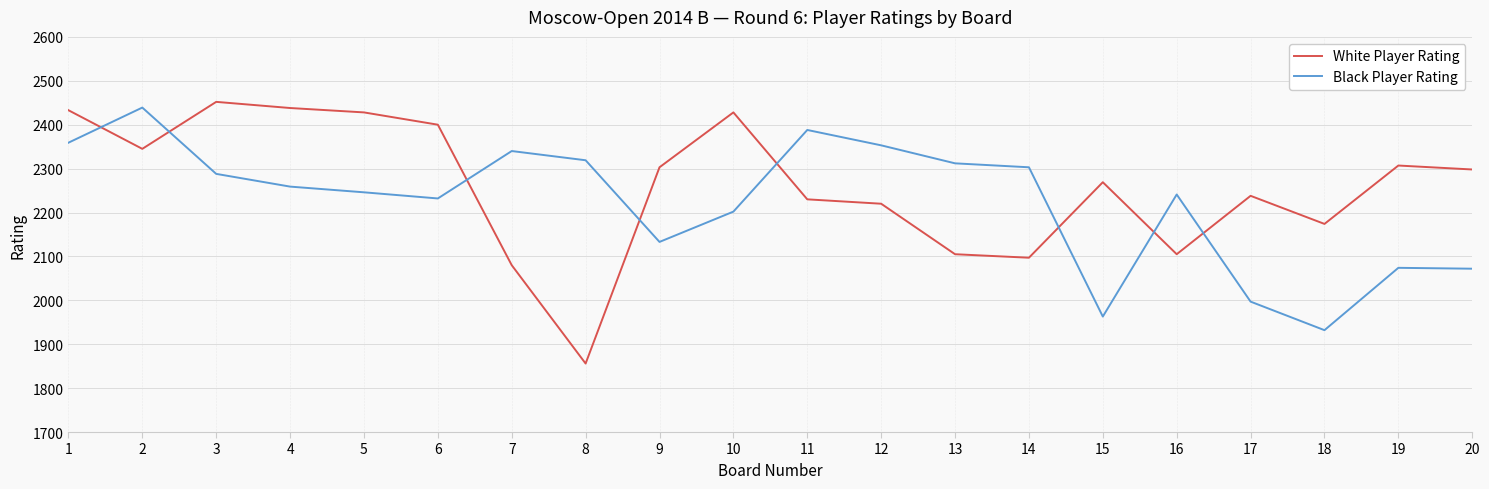

At which label is White Player Rating closest to 2154?

18